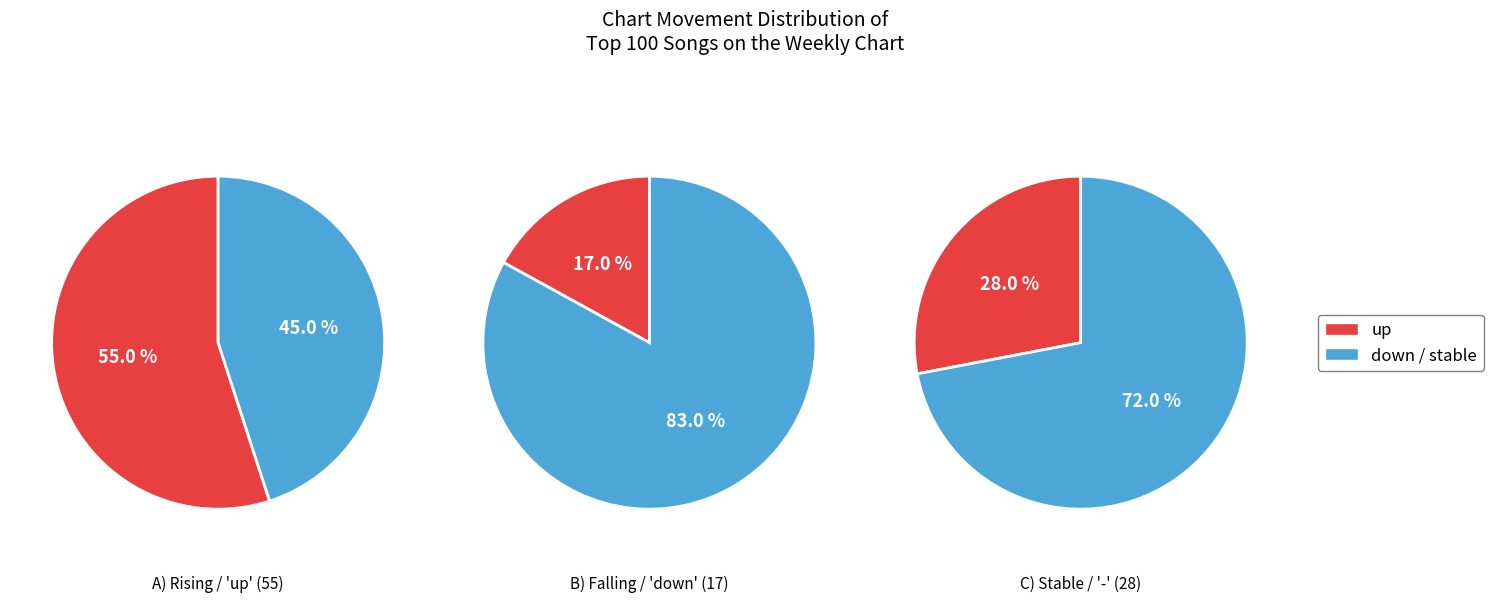

To the nearest percent, what percentage of the pie is down?

17%